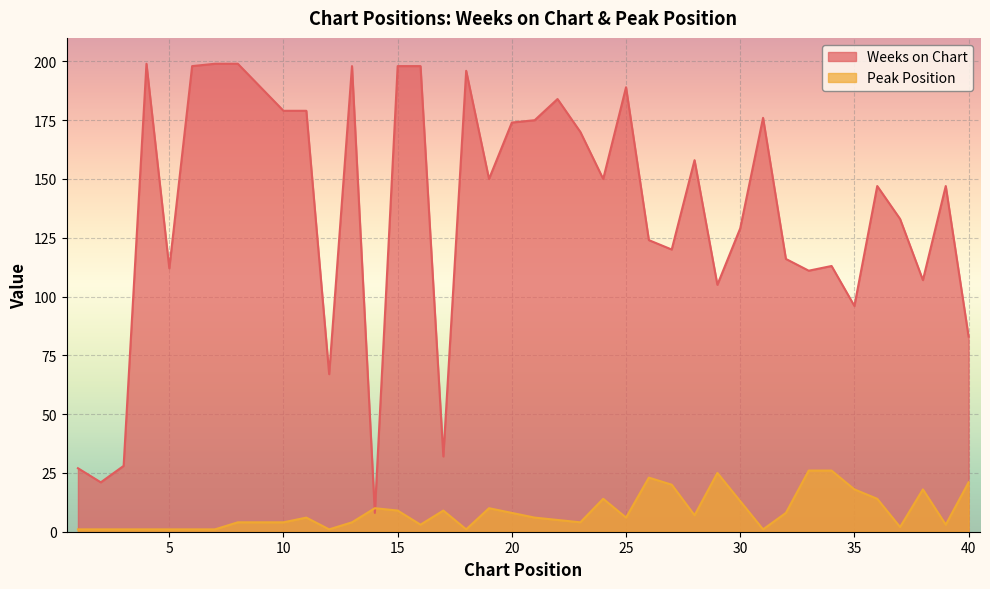

After their last crossing, which series has the higher values: Weeks on Chart or Peak Position?

Weeks on Chart